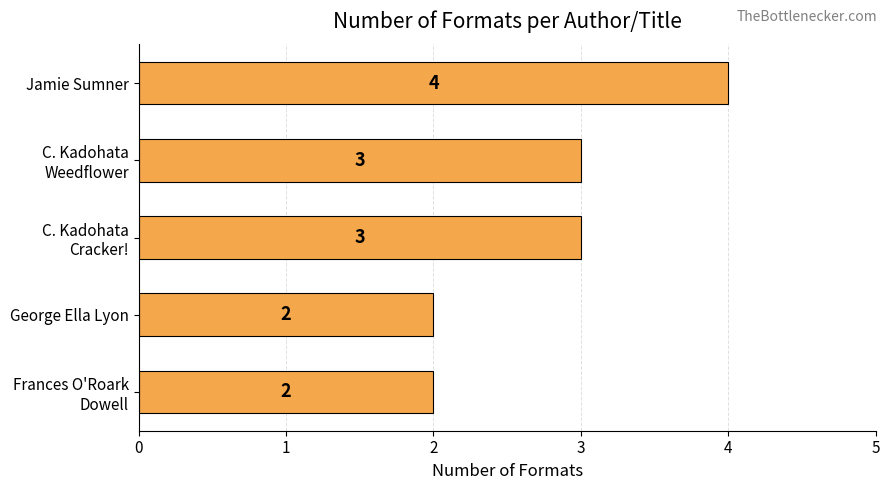

How many values are between 2 and 3?

4